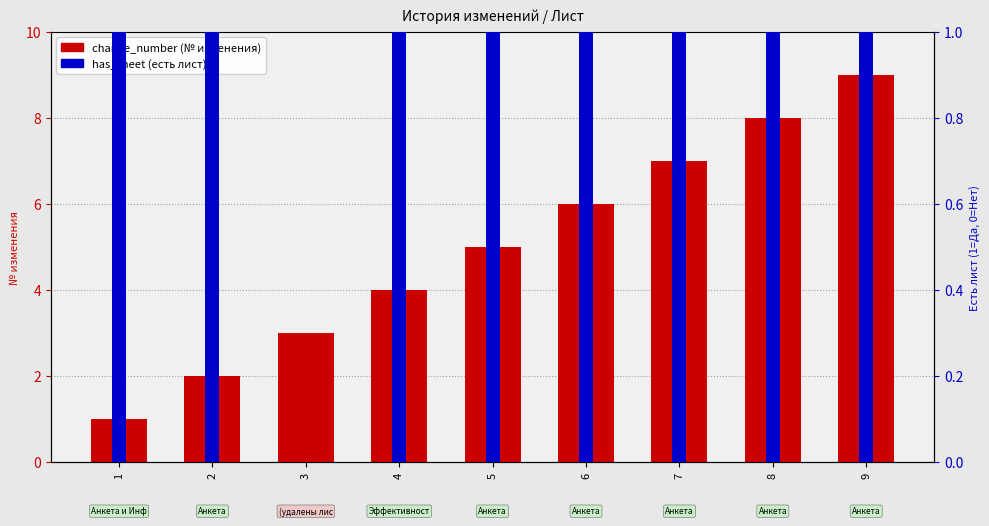

What is the total value across all series at 1?

2